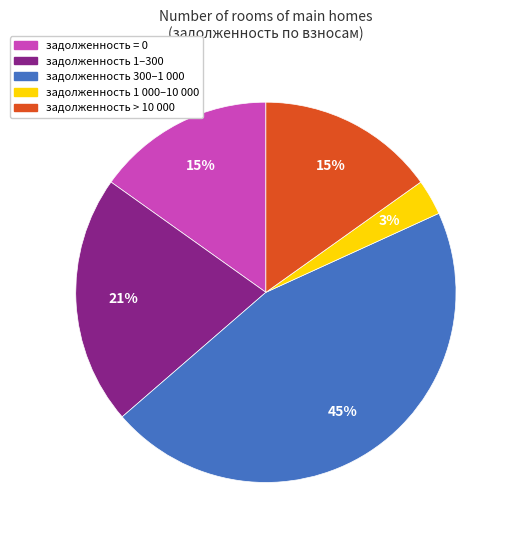

Does any single category account for the majority?

No